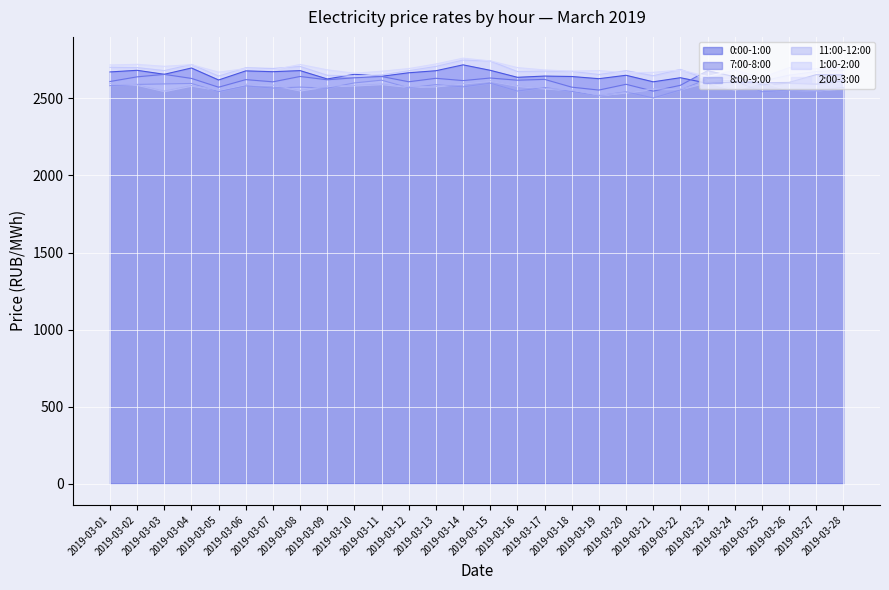

What is the difference between the highest and lowest values at 2019-03-04?

137.0